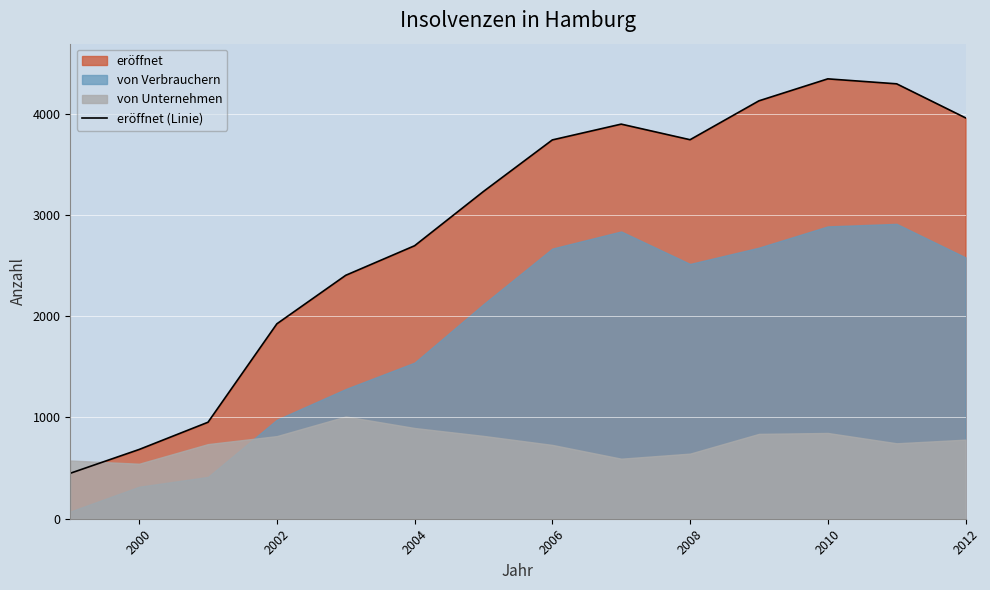

The eröffnet (Linie) series shows 3681 at 2004. True or false?

False